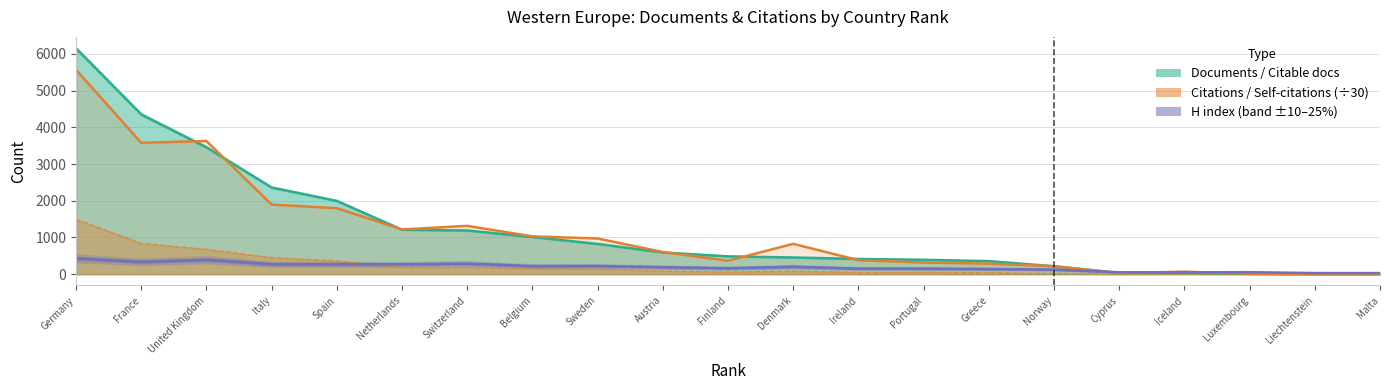

True or false: Documents has more than 0 interior local peaks.

False